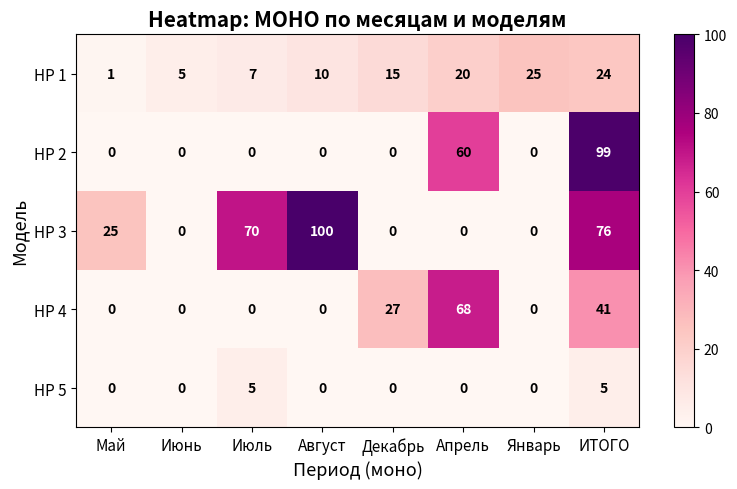

Which series has the widest spread of values?

HP 3